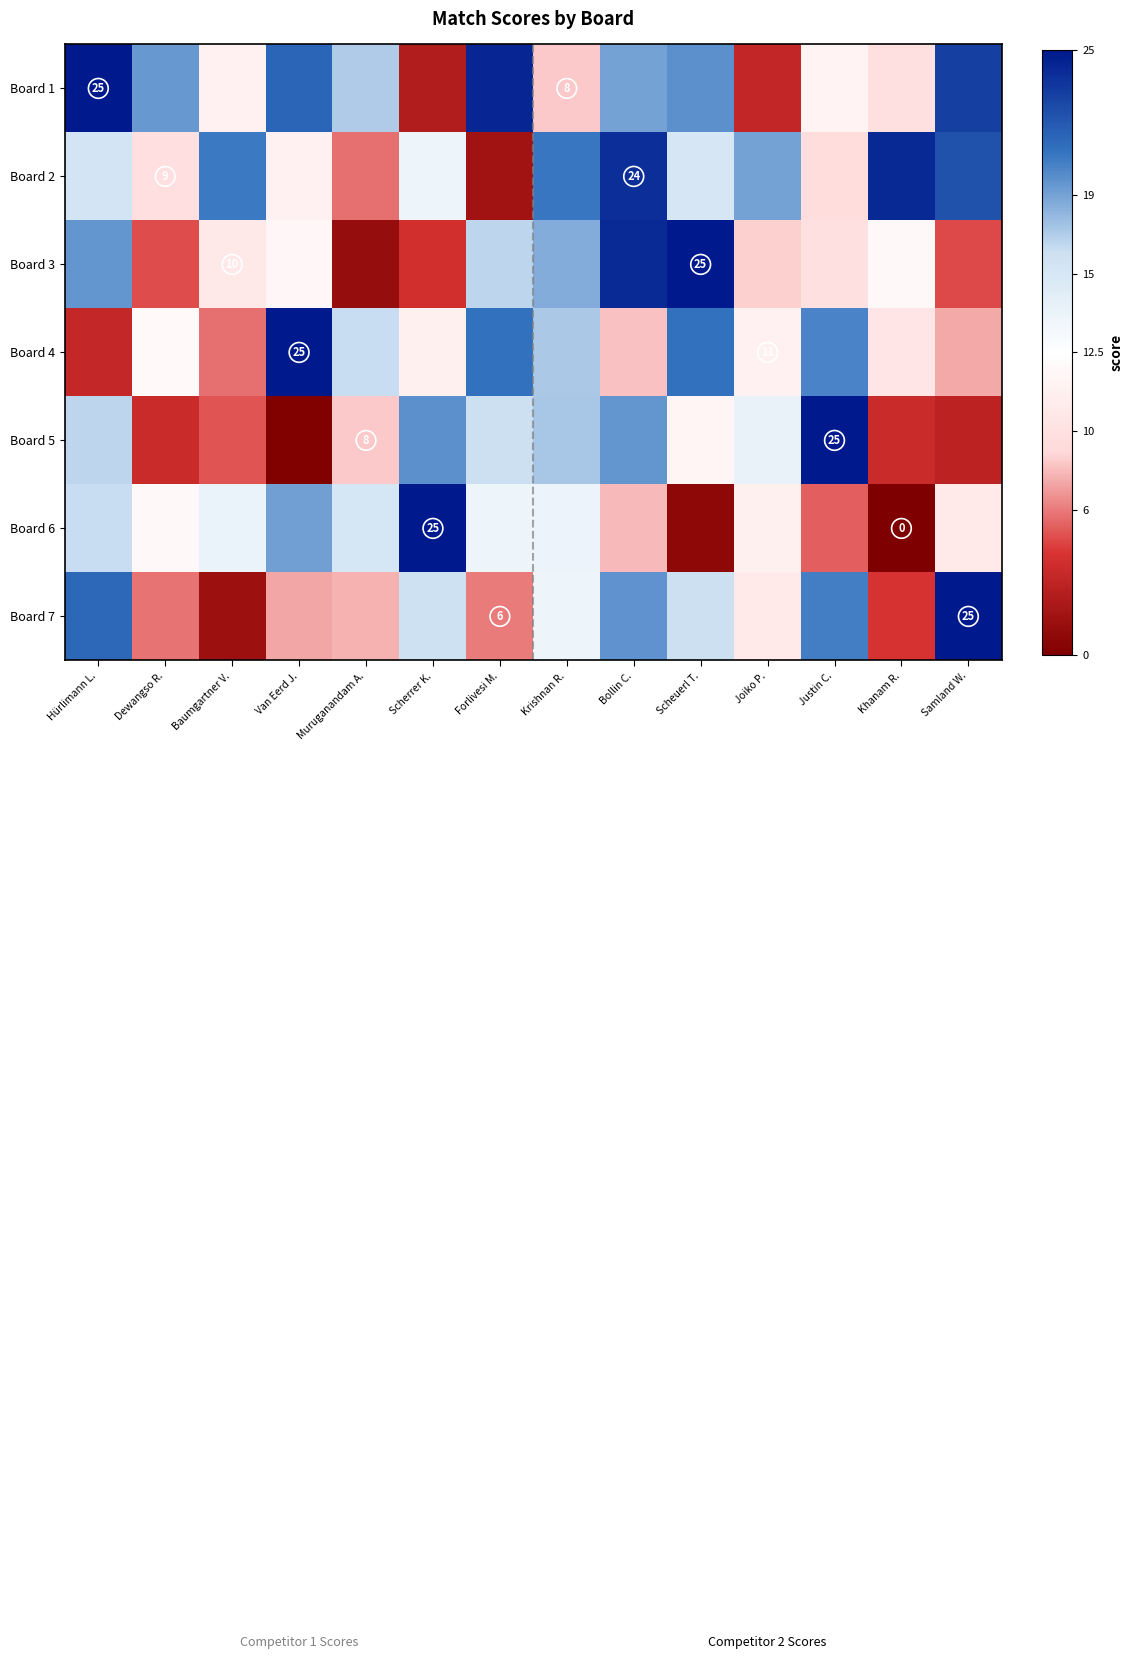

Rank the categories by Board 5 value from lowest to highest.

Van Eerd J., Samland W., Dewangso R., Khanam R., Baumgartner V., Muruganandam A., Scheuerl T., Joiko P., Forlivesi M., Hürlimann L., Krishnan R., Bollin C., Scherrer K., Justin C.